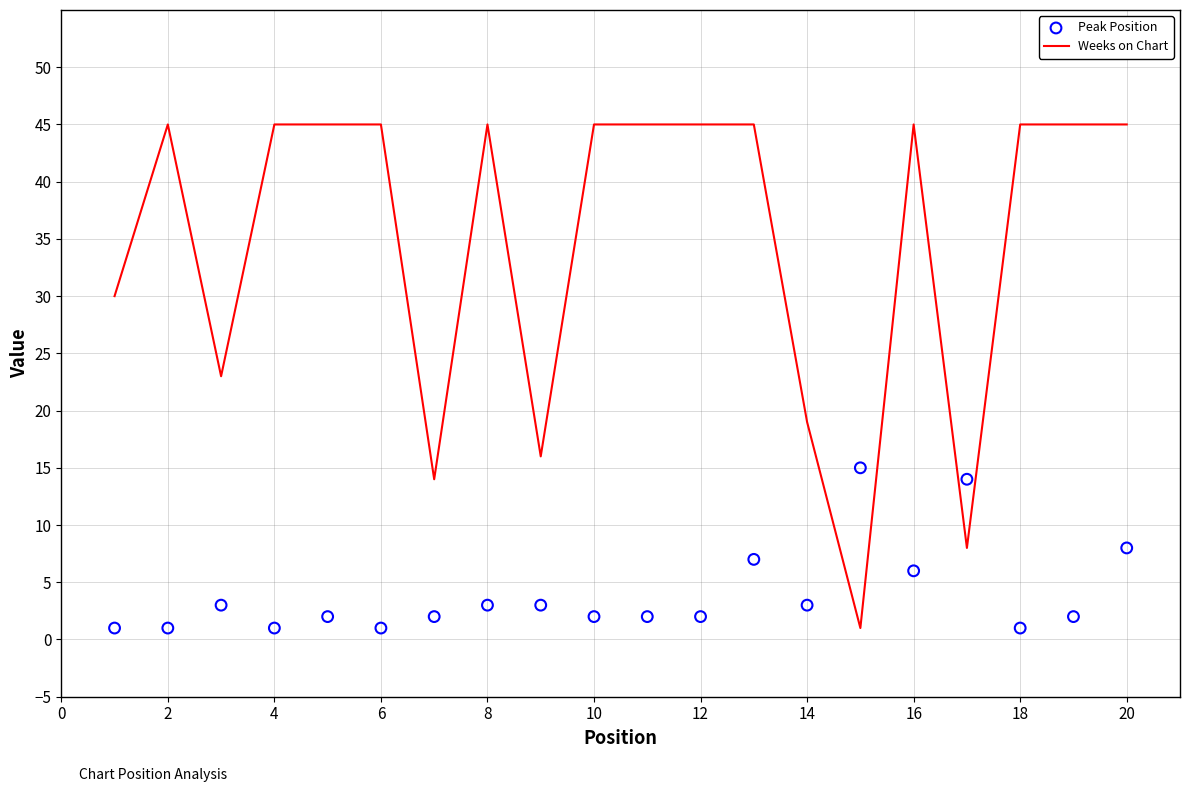

Which series reaches the minimum Y coordinate?

Weeks on Chart